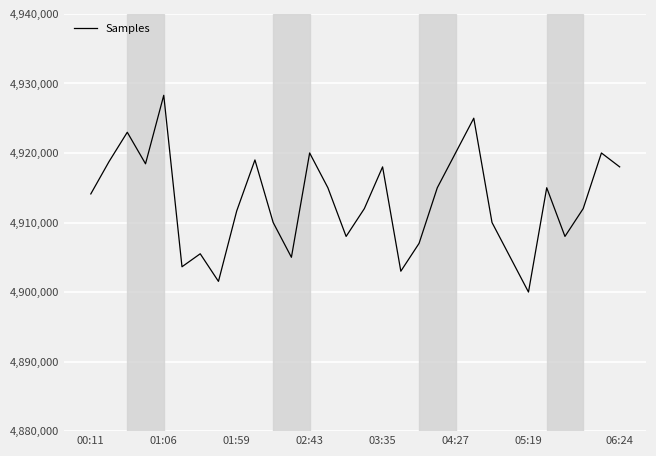

What is the average value?

4912997